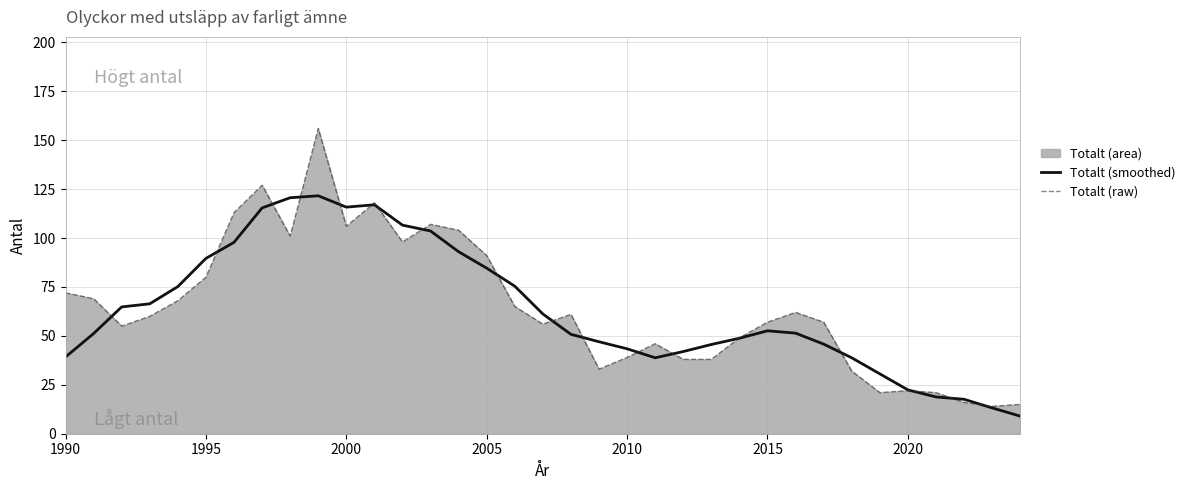

Rank the series by their maximum value, from highest to lowest.

Totalt (raw), Totalt (smoothed)